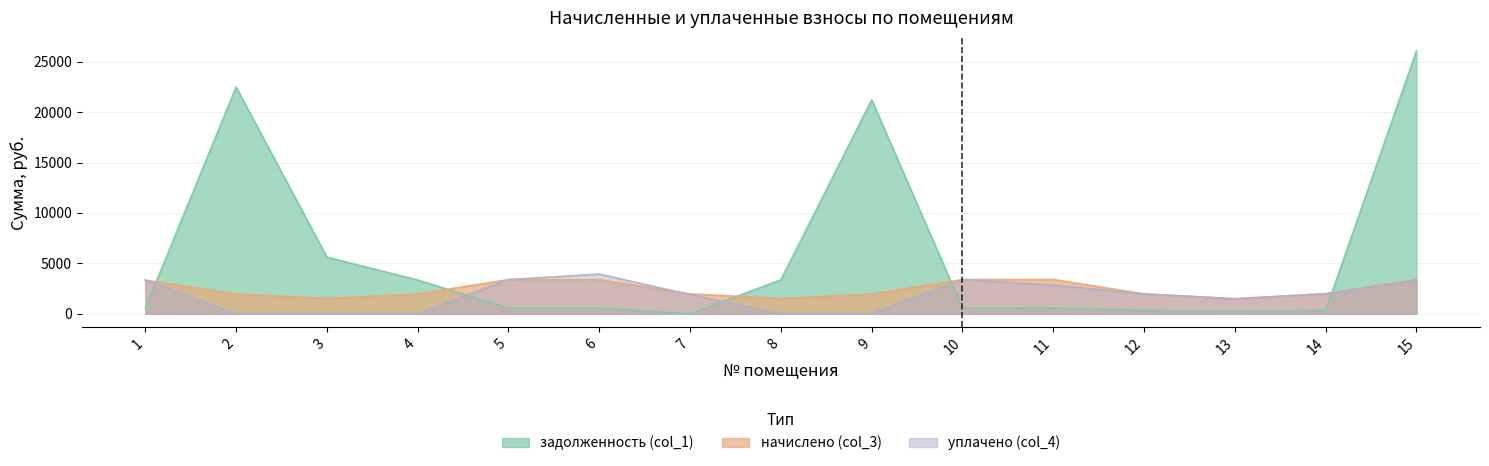

Where is уплачено (col_4) nearest to the value 1972?

12